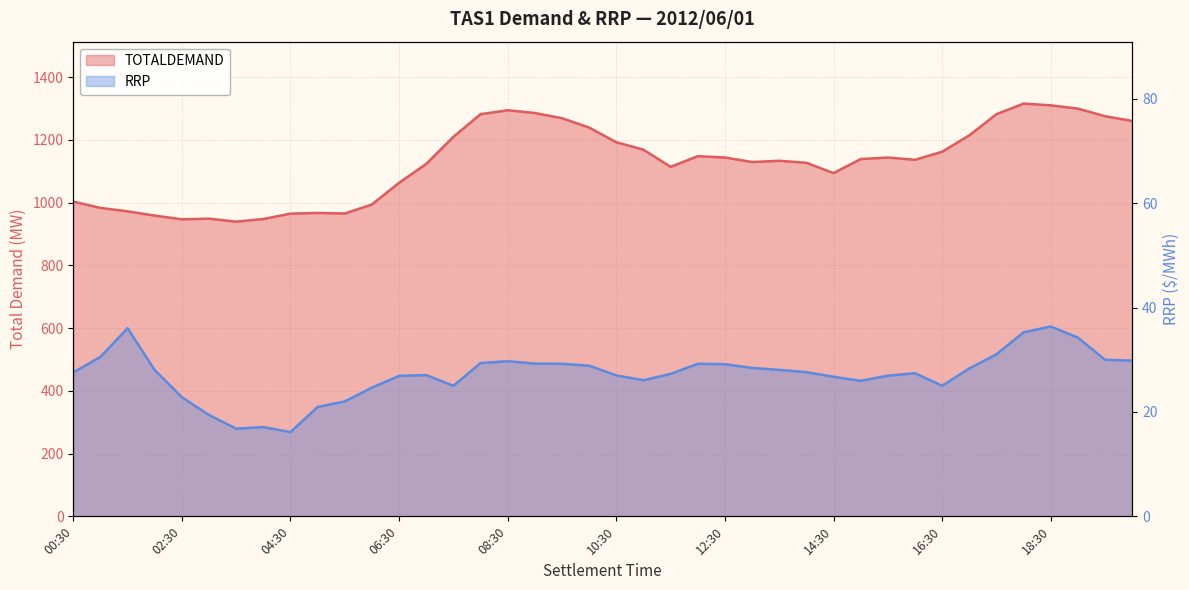

Is it true that TOTALDEMAND equals 1133.5 at 13:30?

True